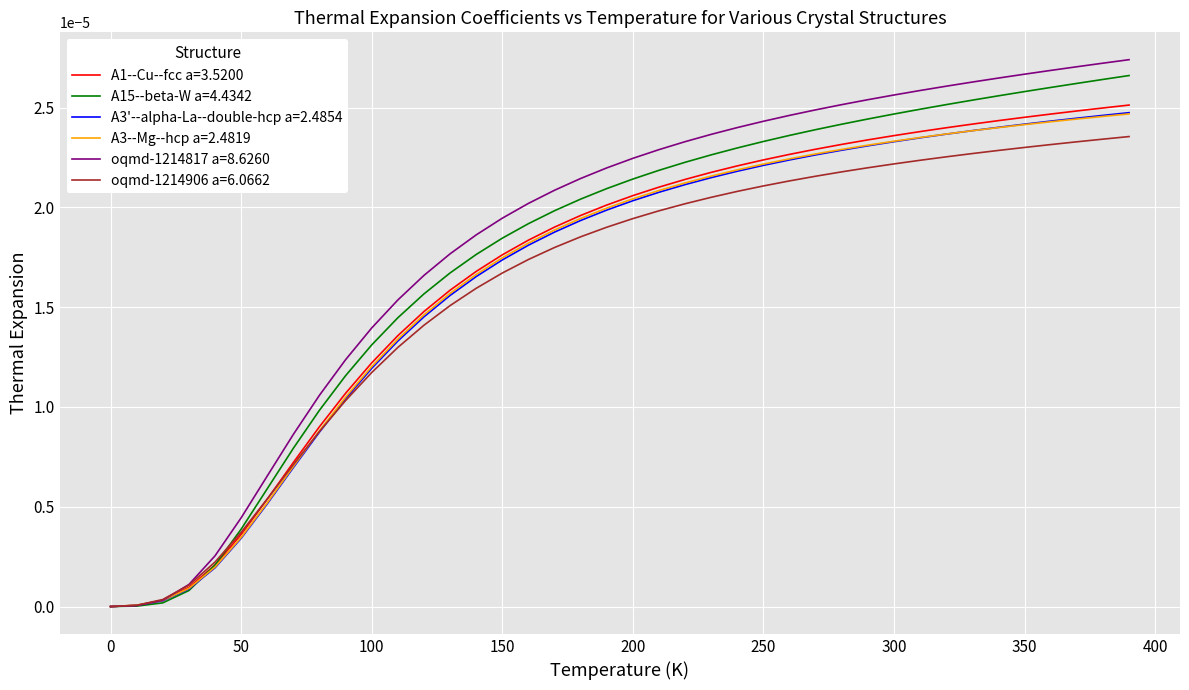

Which series has the widest spread of values?

oqmd-1214817 a=8.6260